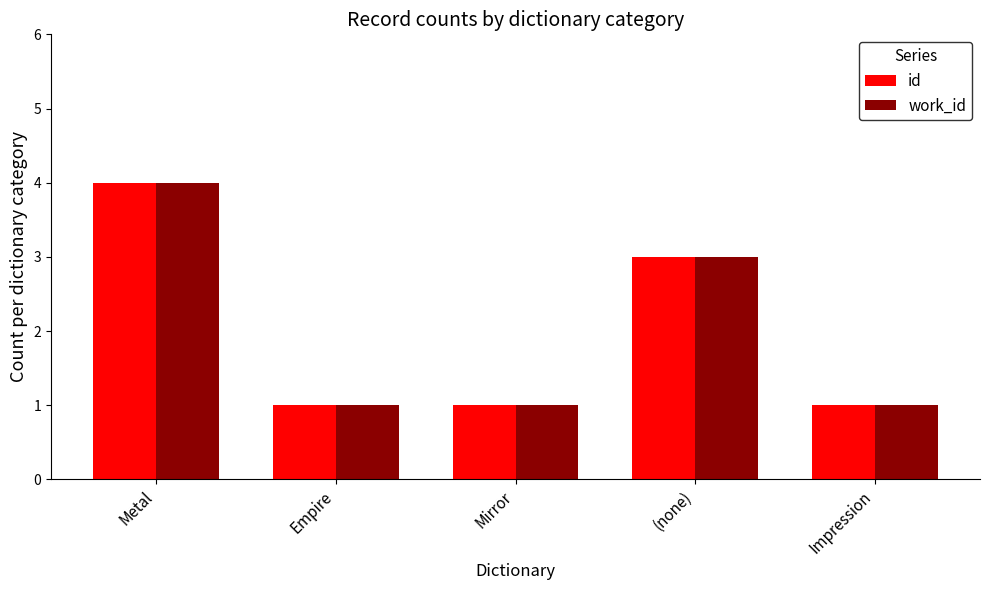

At which category is the sum across all series the highest?

Metal